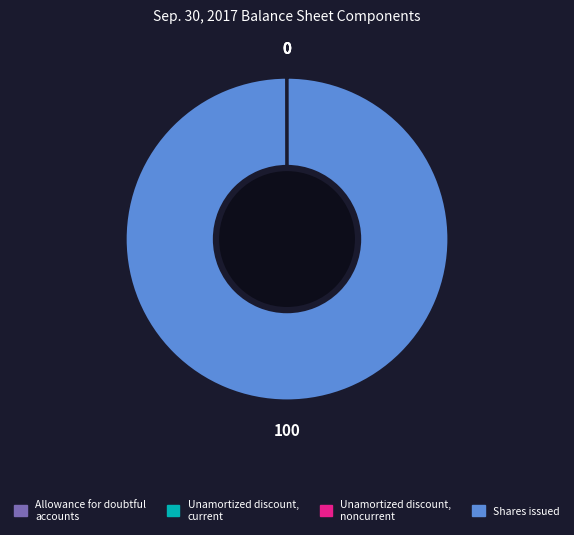

Does any single category account for the majority?

Yes